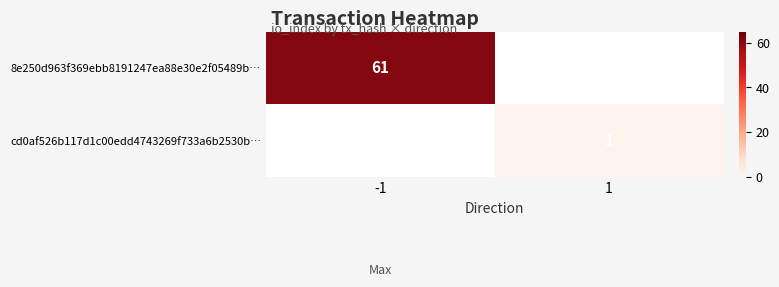

The cd0af526b117d1c00edd4743269f733a6b2530b… series shows 1 at 1. True or false?

True